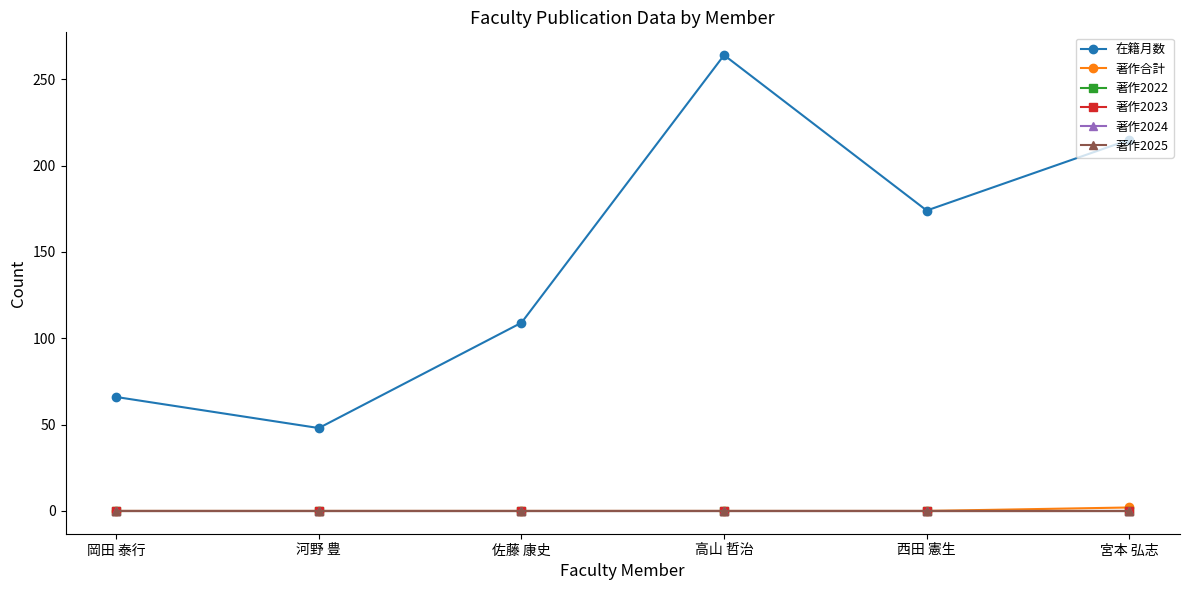

Is it true that 著作合計 equals 0 at 河野 豊?

True